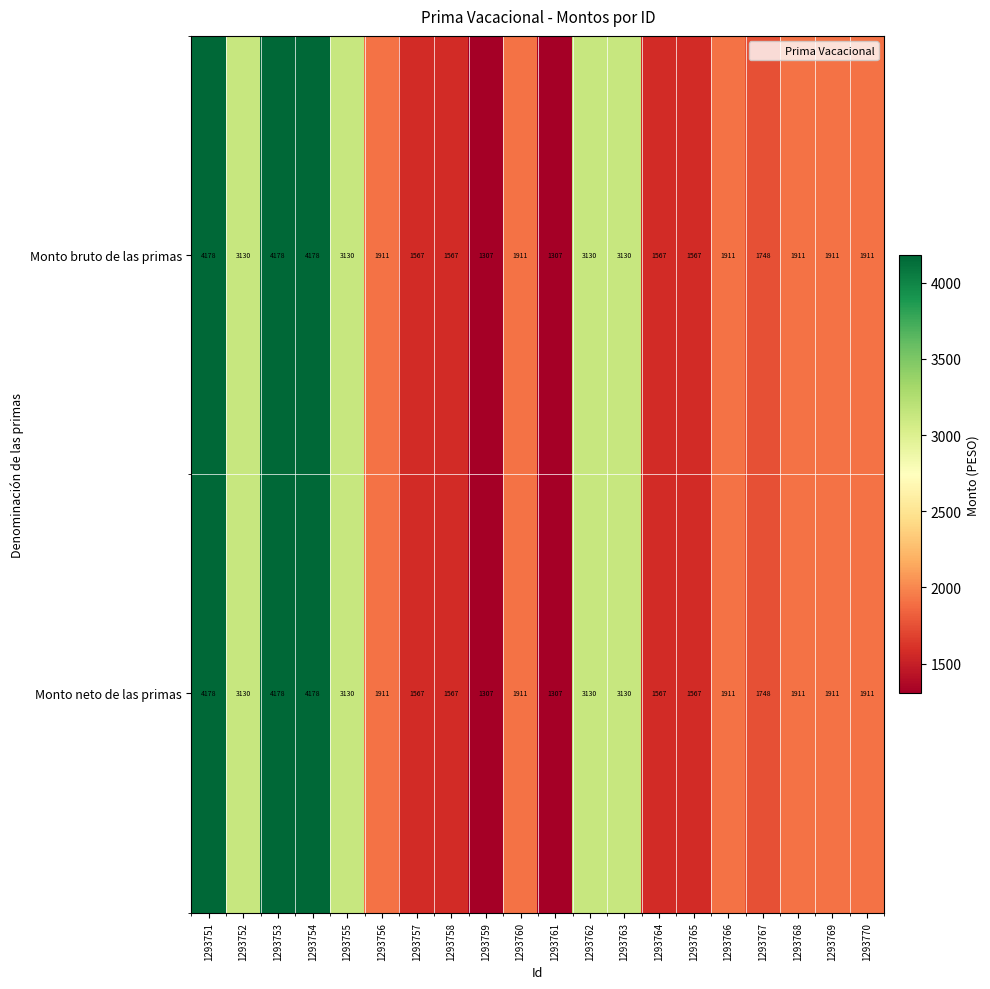

How many series are shown in this chart?

2